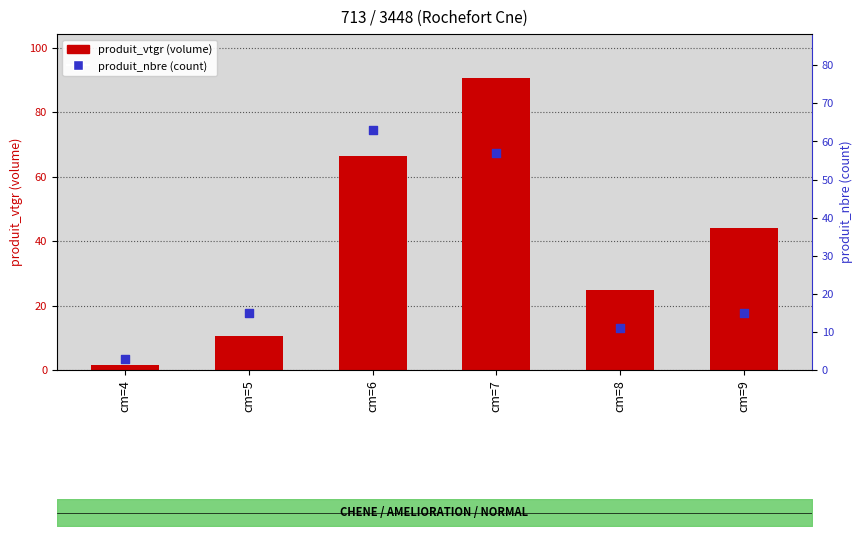

Which series has the largest total across all categories?

produit_vtgr (volume)